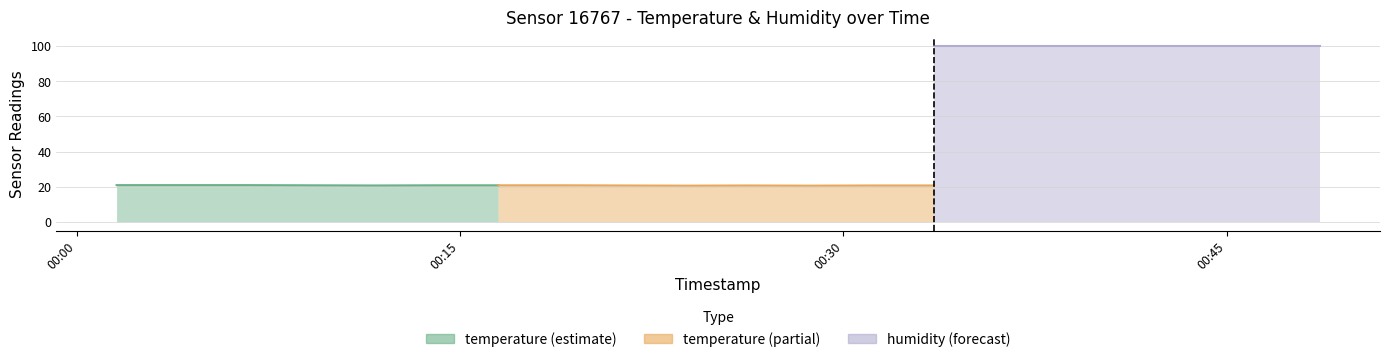

Reading right to left, transcribe all the data shown in this chart.

temperature: 20.6	20.7	20.6	20.7	20.7	20.7	20.7	20.7	20.6	20.7	20.6	20.7	20.8	20.8	20.8	20.7	20.8	20.9	20.9	20.9
humidity: 99.9	99.9	99.9	99.9	99.9	99.9	99.9	99.9	99.9	99.9	99.9	99.9	99.9	99.9	99.9	99.9	99.9	99.9	99.9	99.9